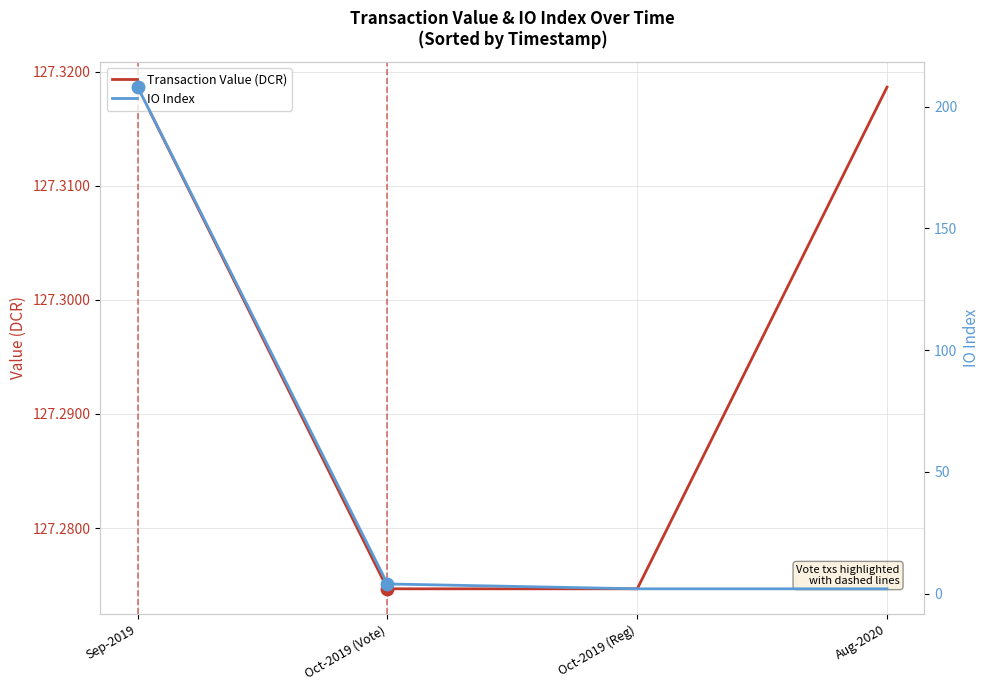

Which series has the widest spread of Y values?

IO Index